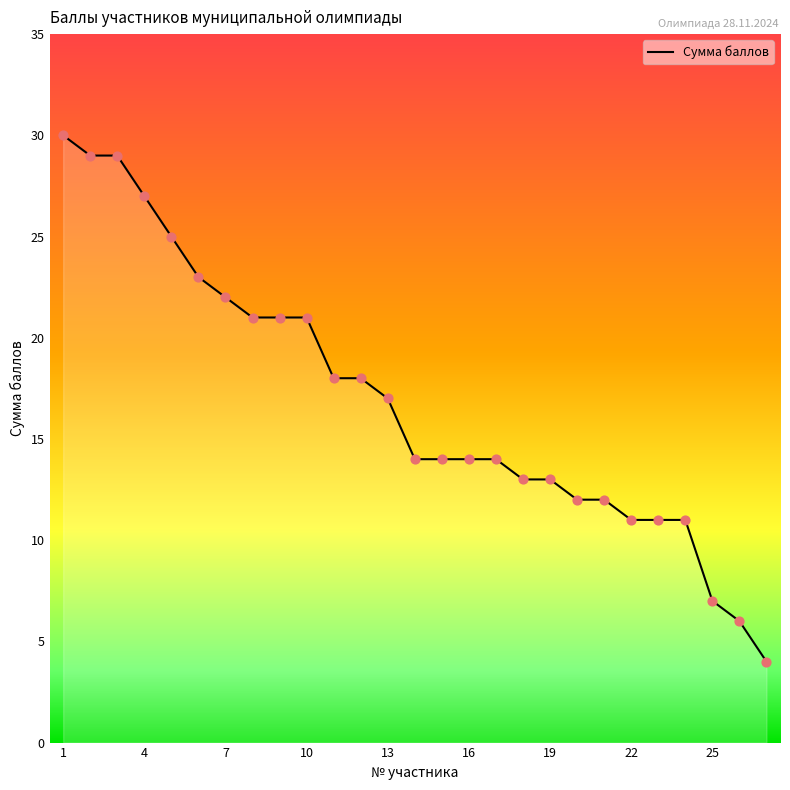

What is the smallest value displayed?

4